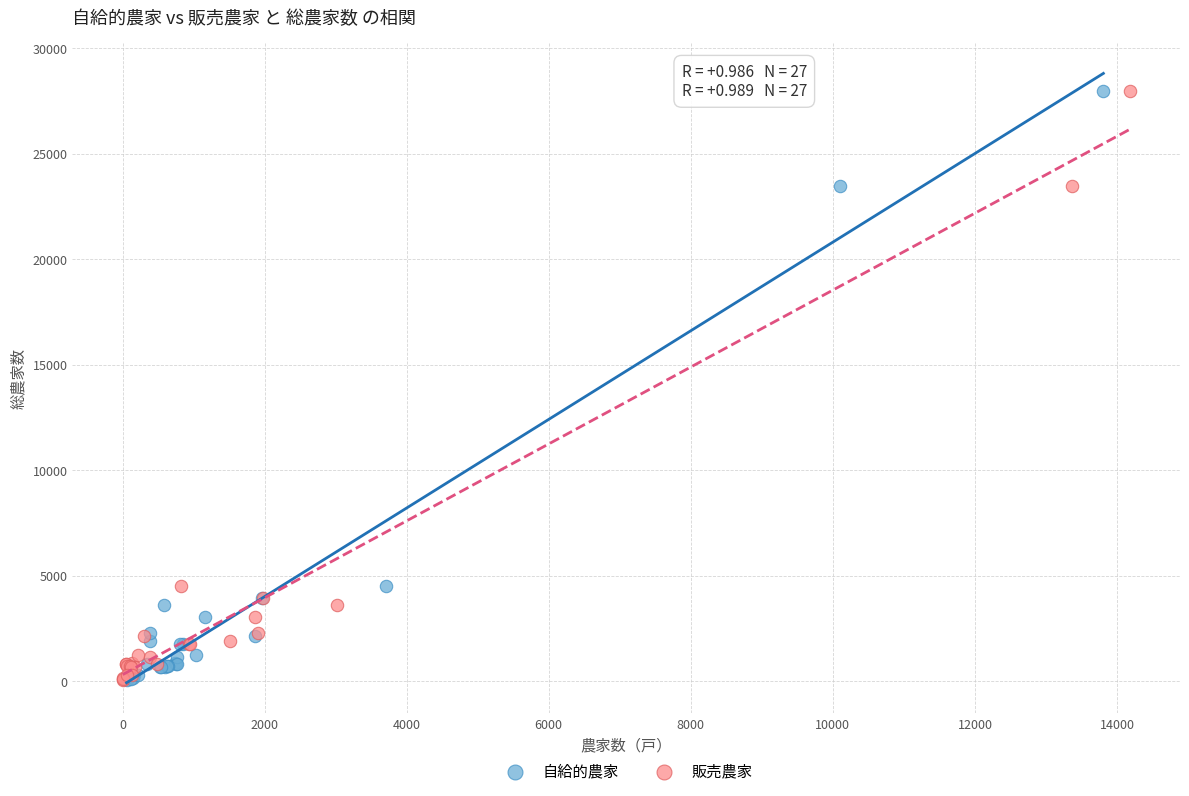

What are all the series names shown in the legend?

自給的農家, 販売農家